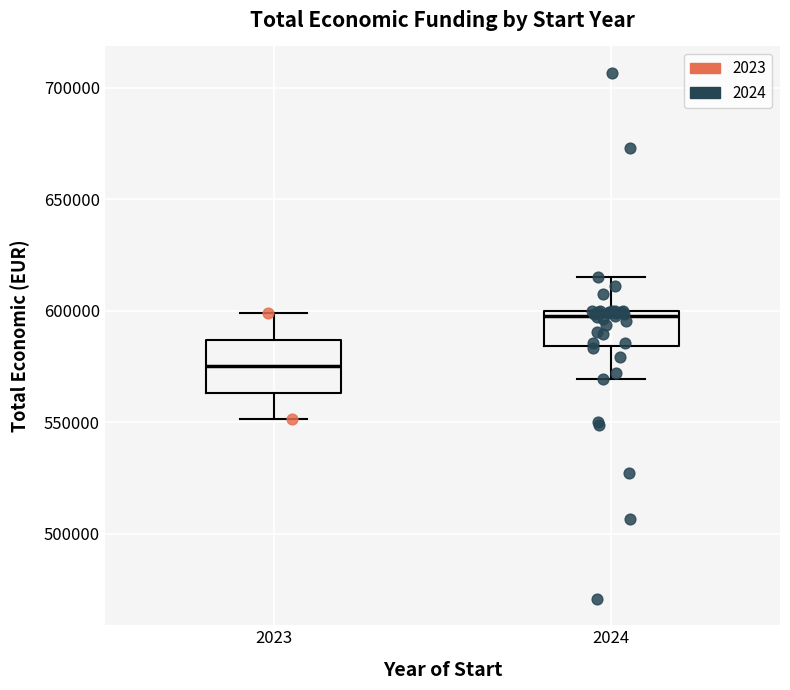

Which box has the lowest median line?

2023